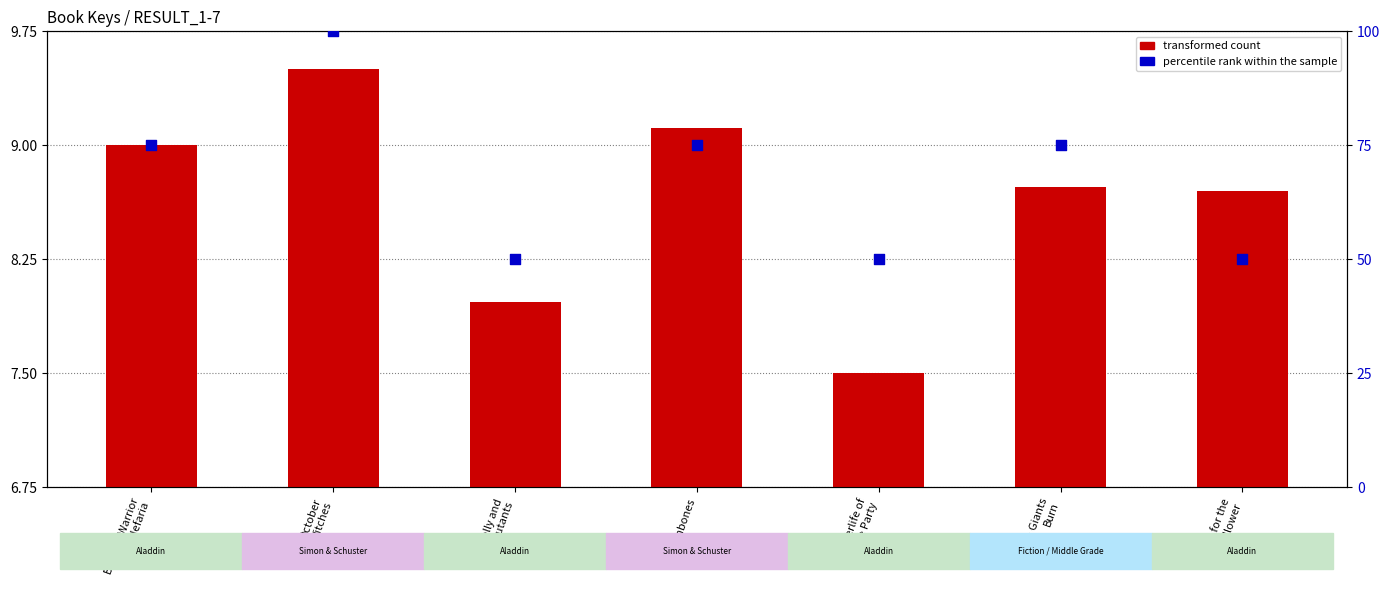

Which series reaches the maximum Y coordinate?

percentile rank within the sample